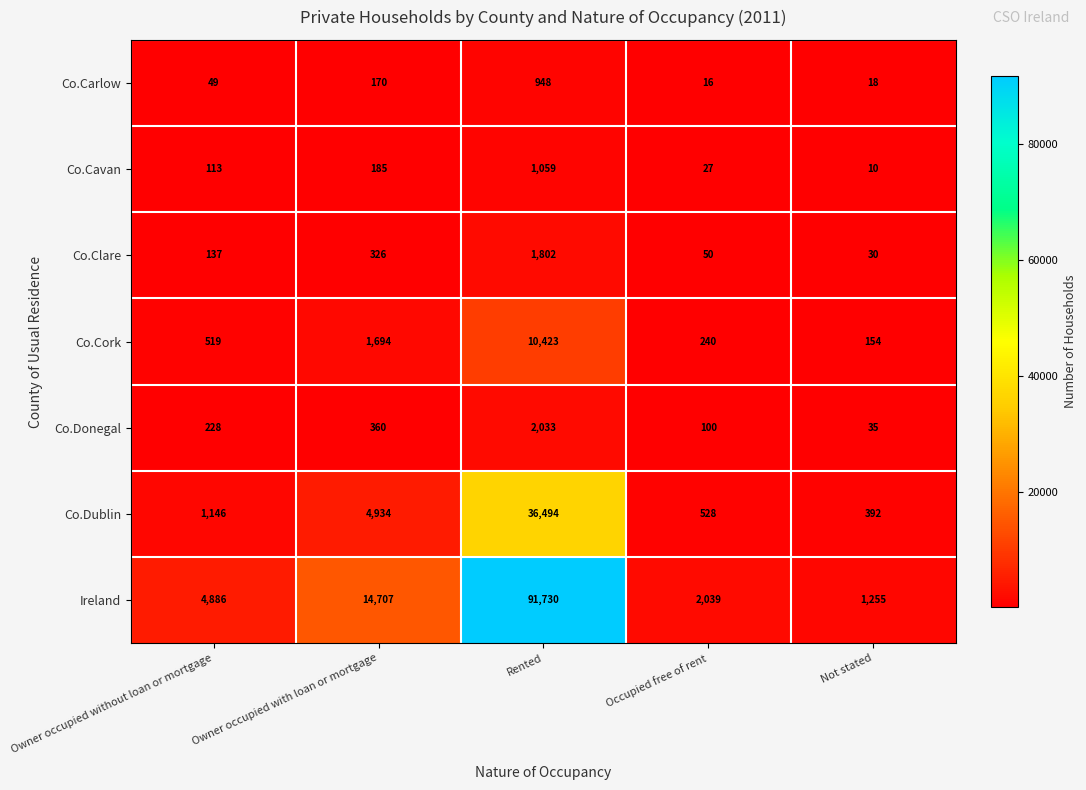

List the labels in order of Co.Cavan value, largest first.

Rented, Owner occupied with loan or mortgage, Owner occupied without loan or mortgage, Occupied free of rent, Not stated